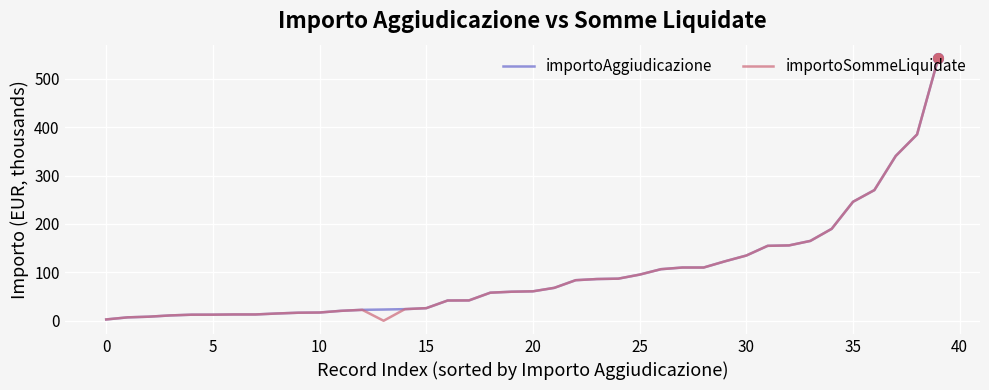

What is the highest value of the importoSommeLiquidate series?

543.4